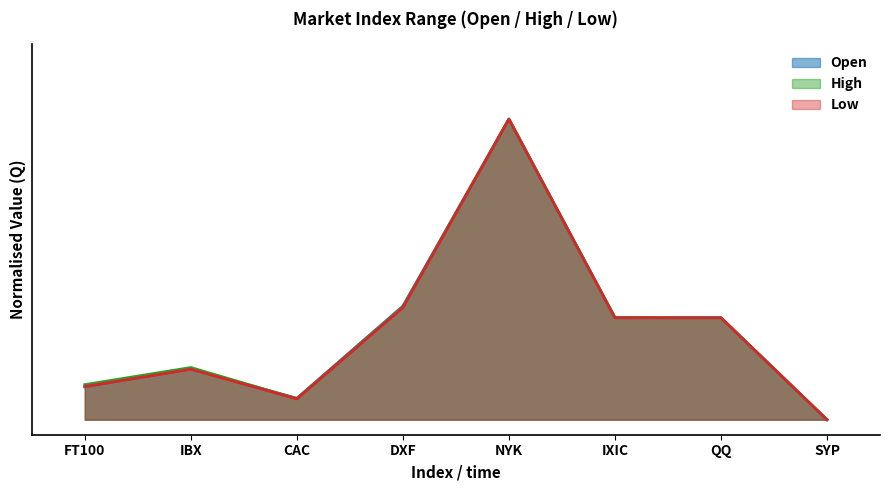

Count the number of categories in the chart.

8